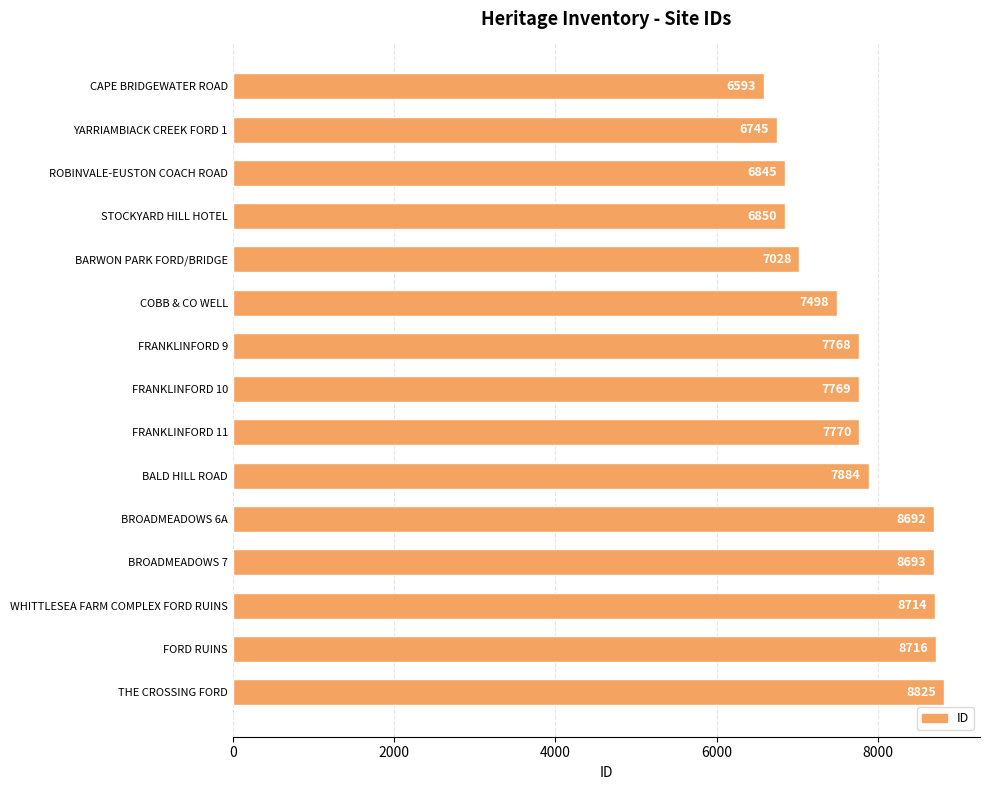

How many bars are there in total?

15